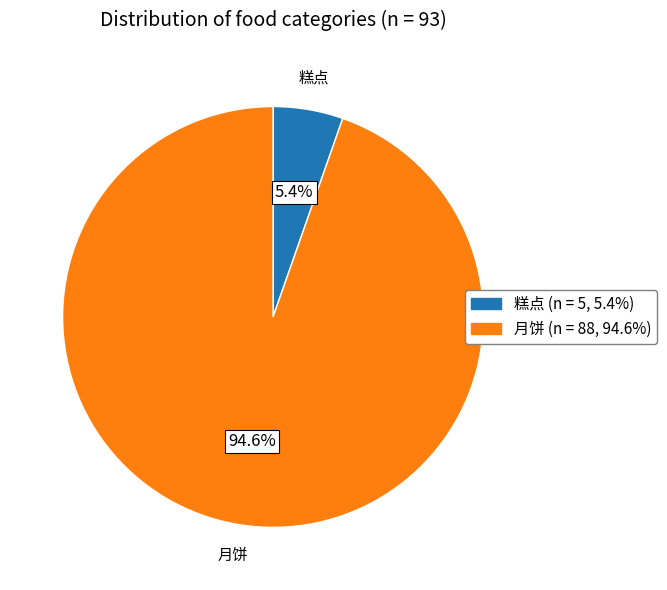

How many segments does this pie chart have?

2